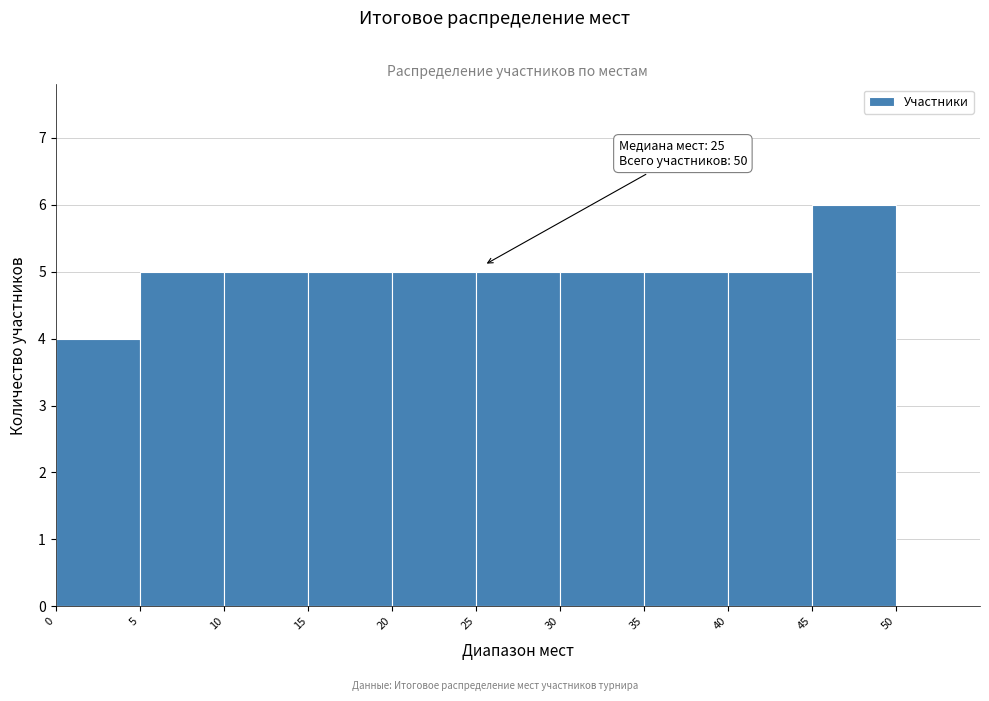

Which range on the x-axis has the tallest bar?

45 to 50